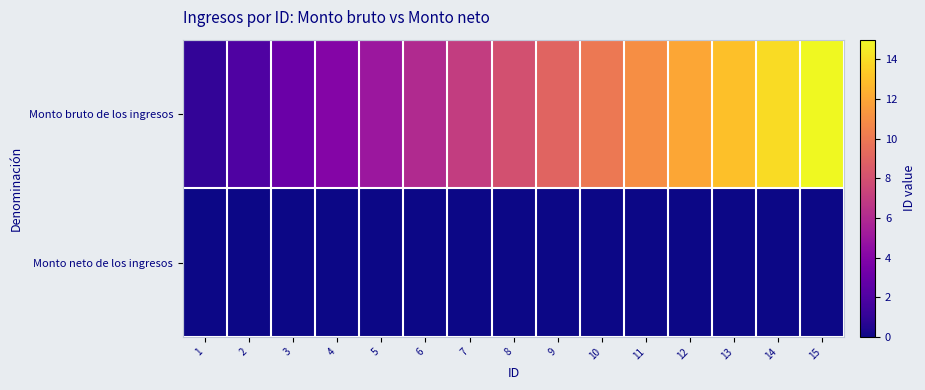

List the series in order of their overall mean, highest first.

row_0, row_1